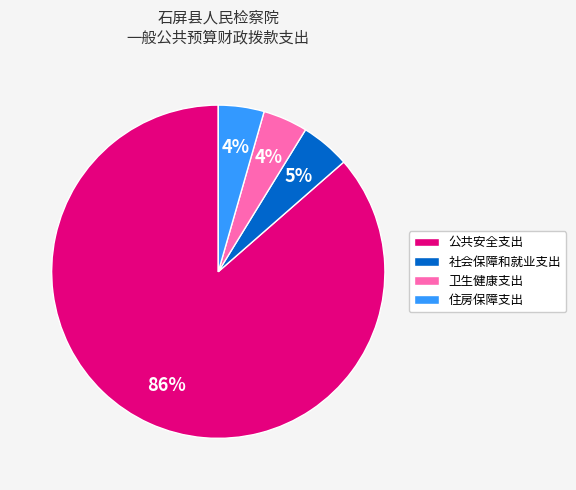

The 卫生健康支出 slice represents 4% of the pie. True or false?

True